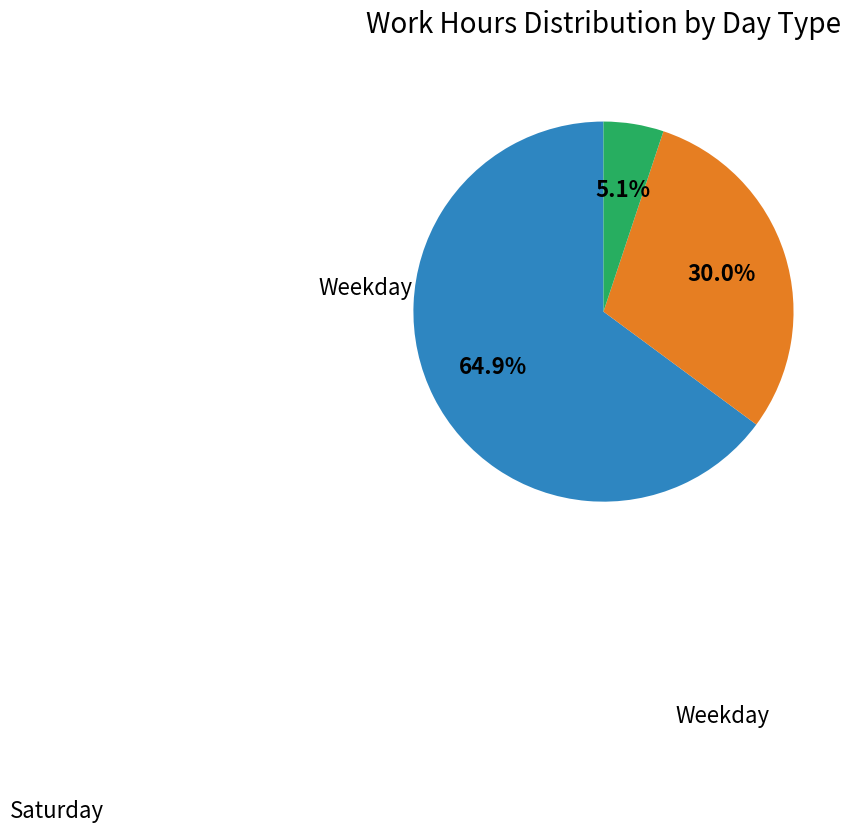

Does any single category account for the majority?

Yes